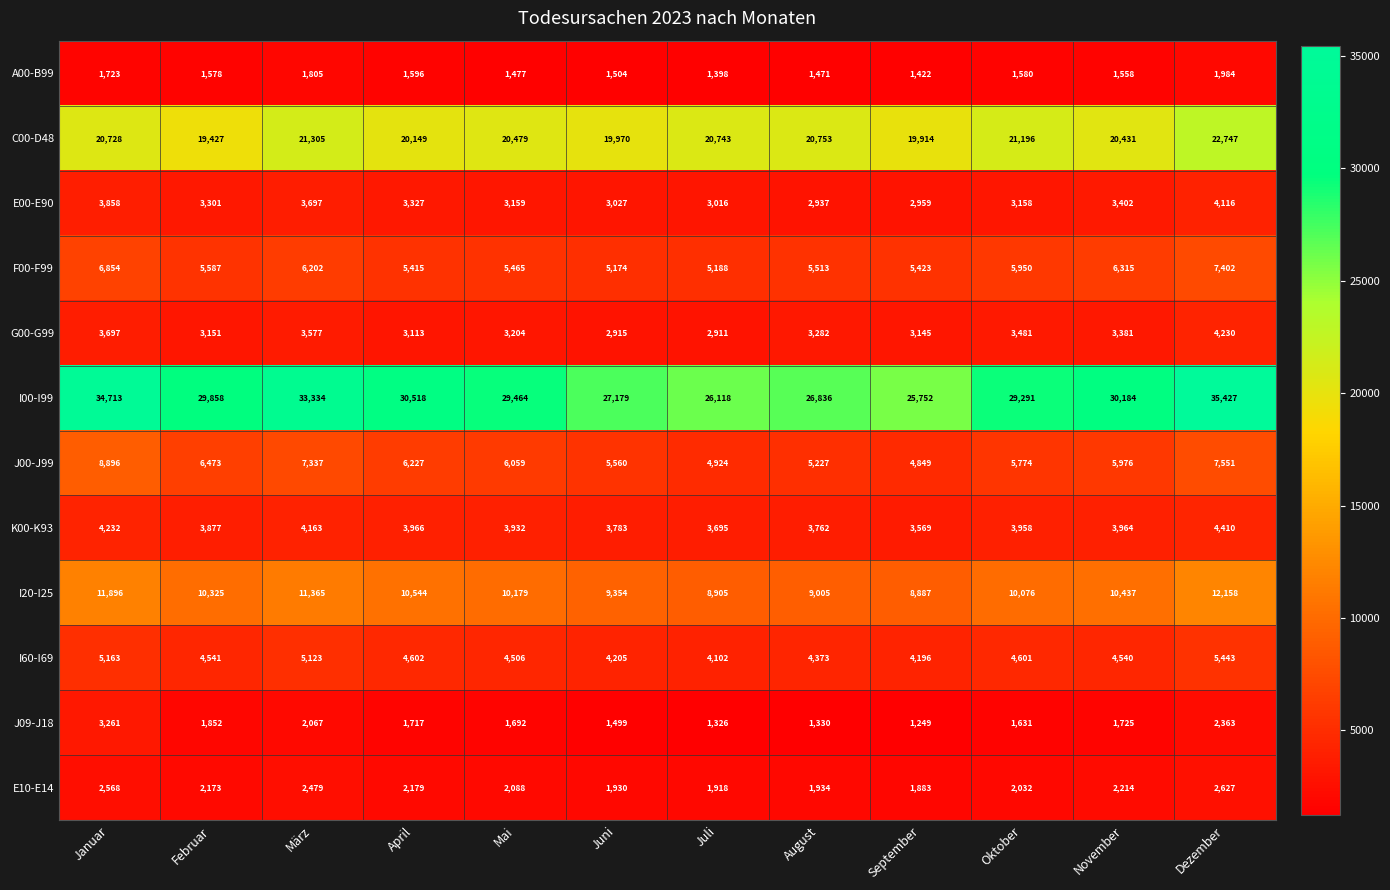

What value does the J00-J99 series have at April, to the nearest 50?

6250